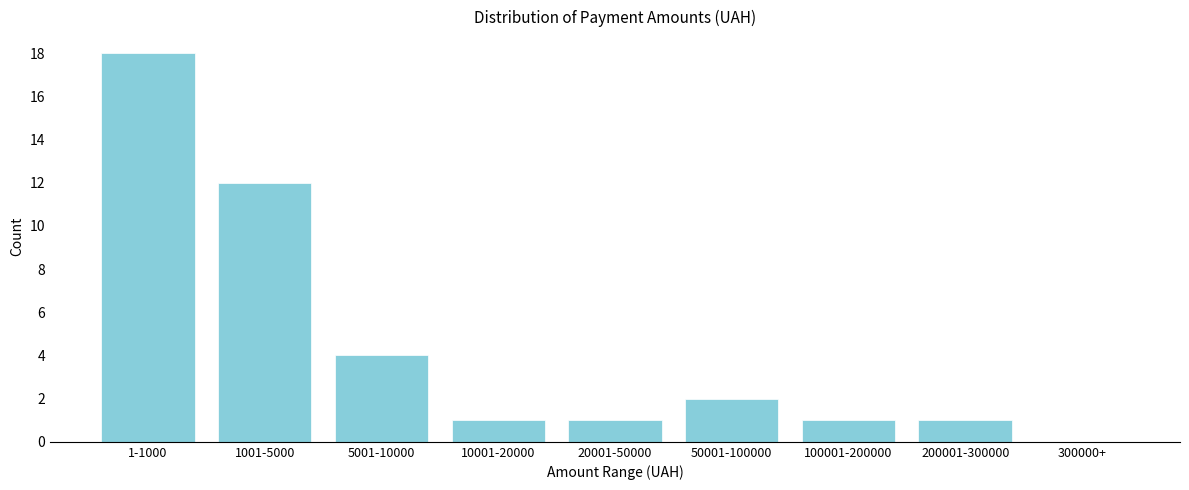

Reading left to right, list all the values displayed in this chart.

1-1000=18	1001-5000=12	5001-10000=4	10001-20000=1	20001-50000=1	50001-100000=2	100001-200000=1	200001-300000=1	300000+=0